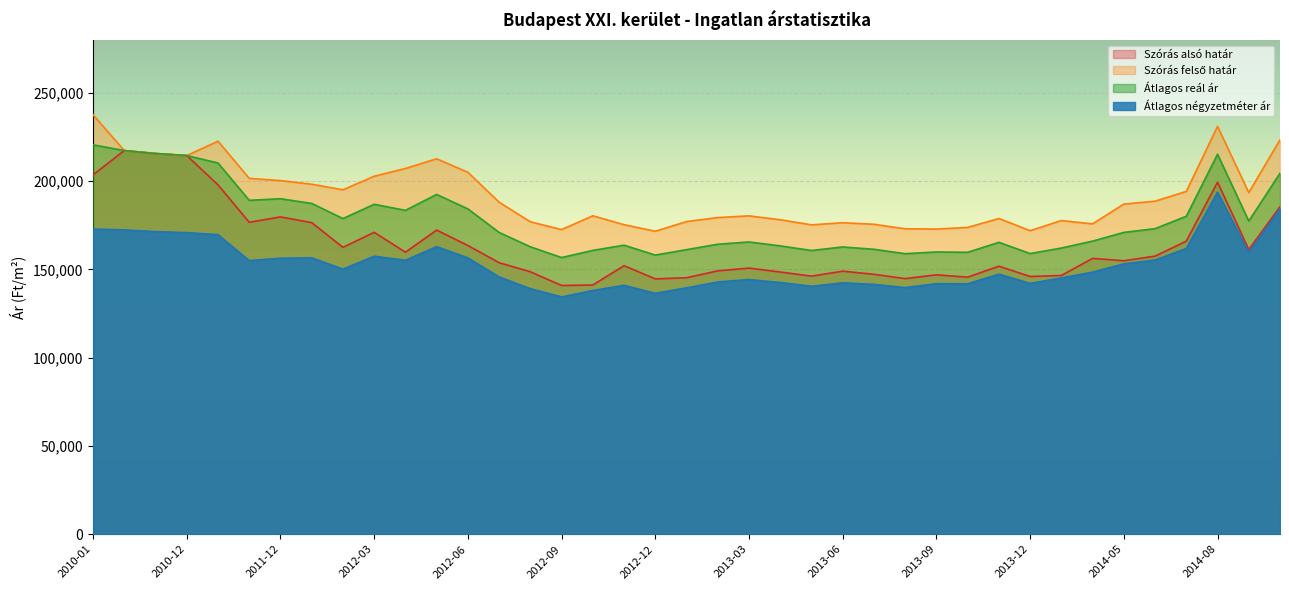

What is the minimum value shown in the chart?

134431